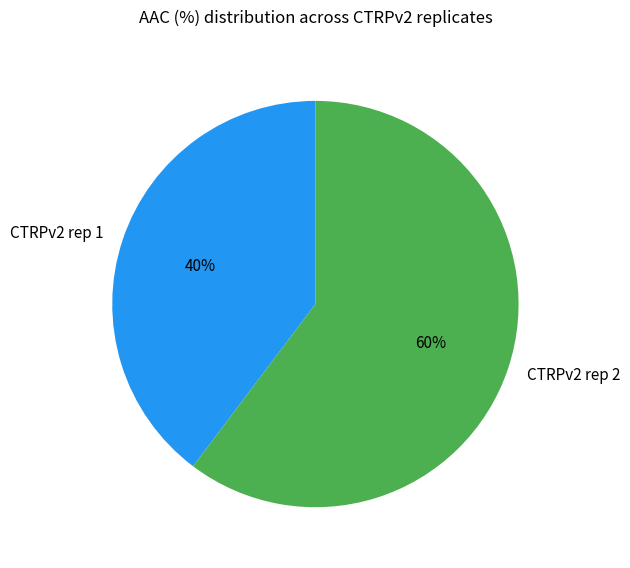

True or false: CTRPv2 rep 2 accounts for 60% of the total.

True